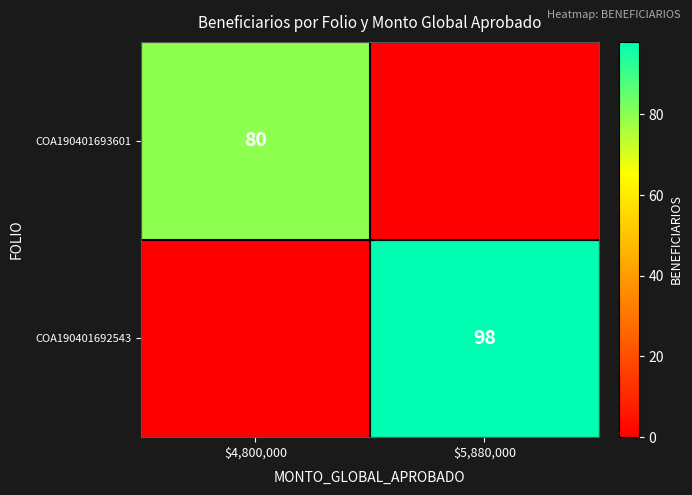

Between $5,880,000 and $4,800,000, which is larger?

$4,800,000